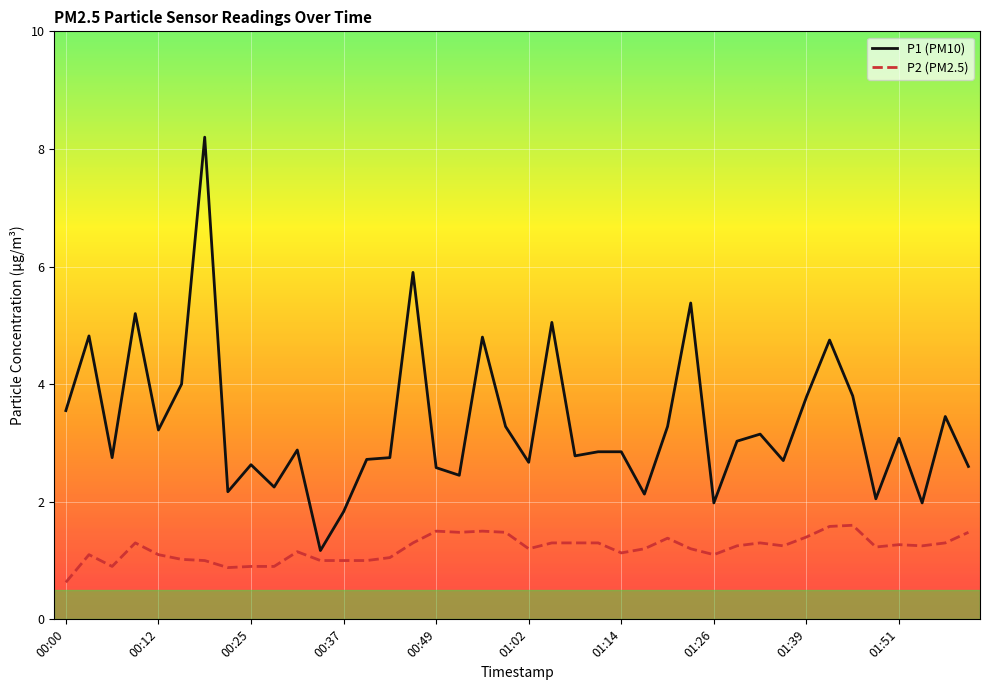

What is the maximum value for P2 (PM2.5)?

1.6